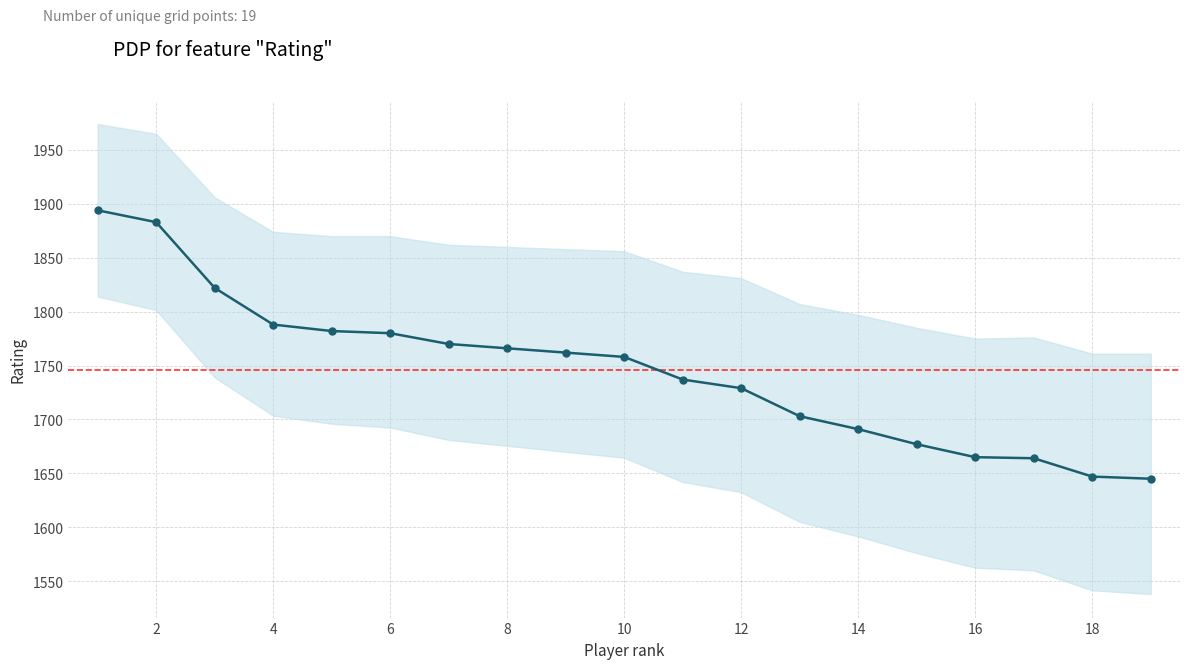

What is the maximum value shown in the chart?

1894